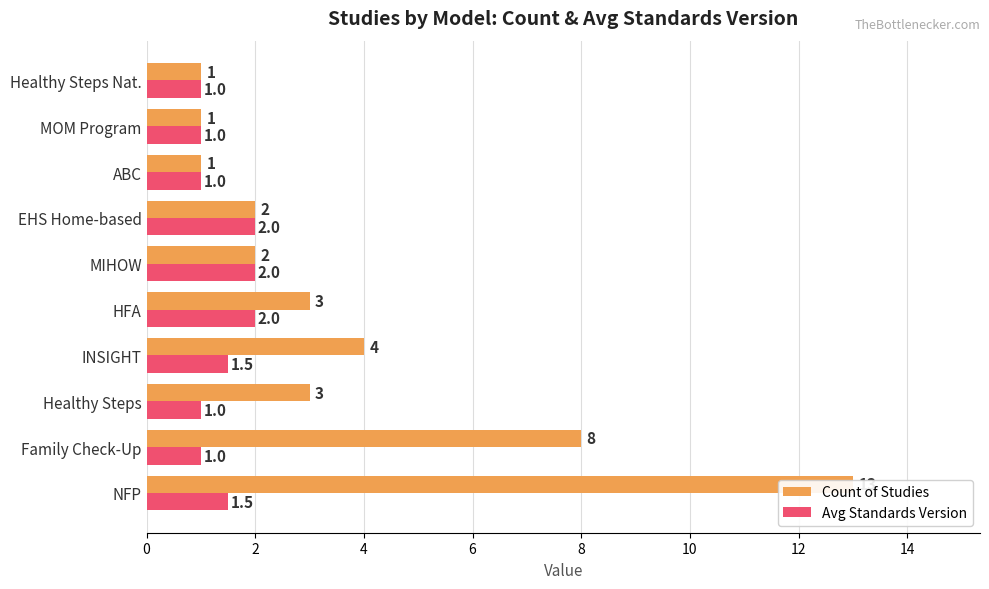

Are the bars horizontal?

Yes